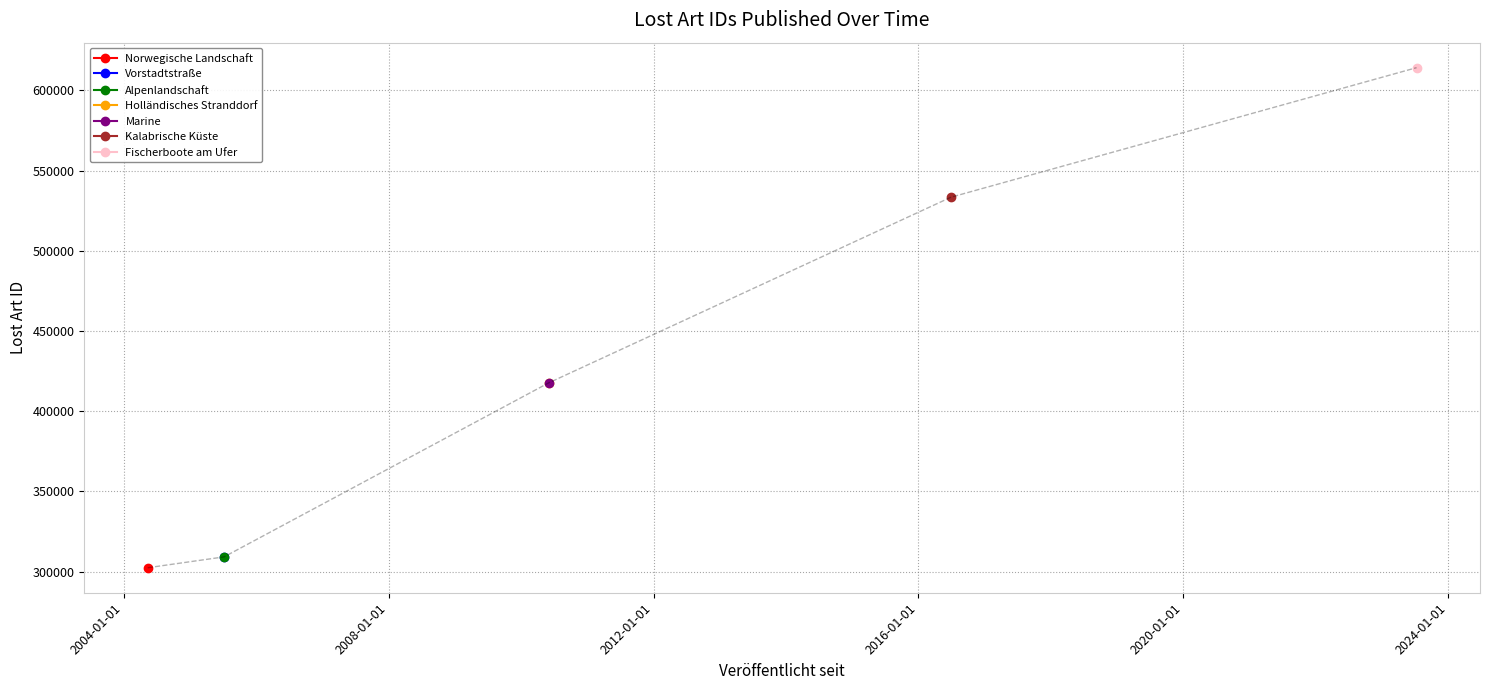

Does the chart display data point markers on the line(s)?

Yes